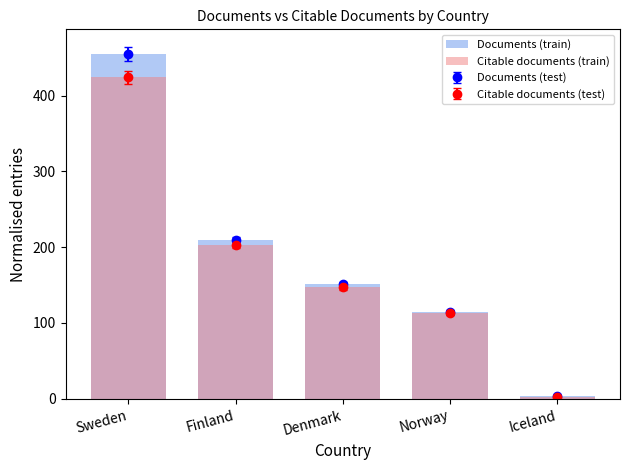

List the labels in order of Citable documents (train) value, smallest first.

Iceland, Norway, Denmark, Finland, Sweden